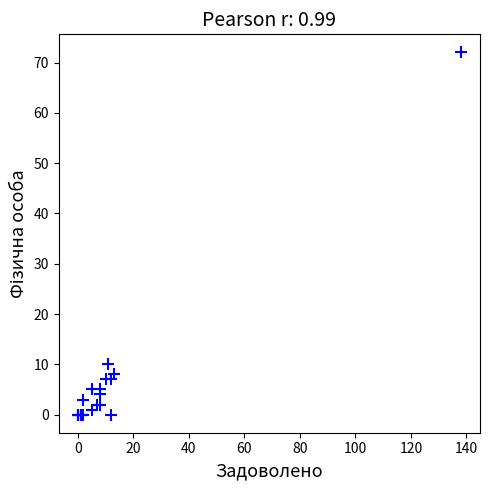

What Y value in the scatter plot is closest to 36?

10